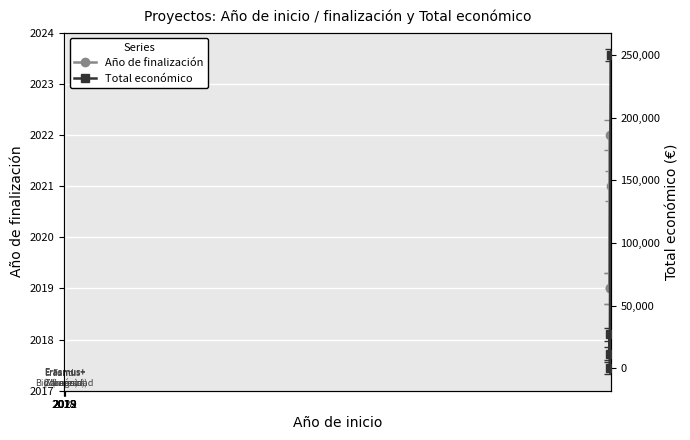

What is the average value of the Año de finalización series?

2020